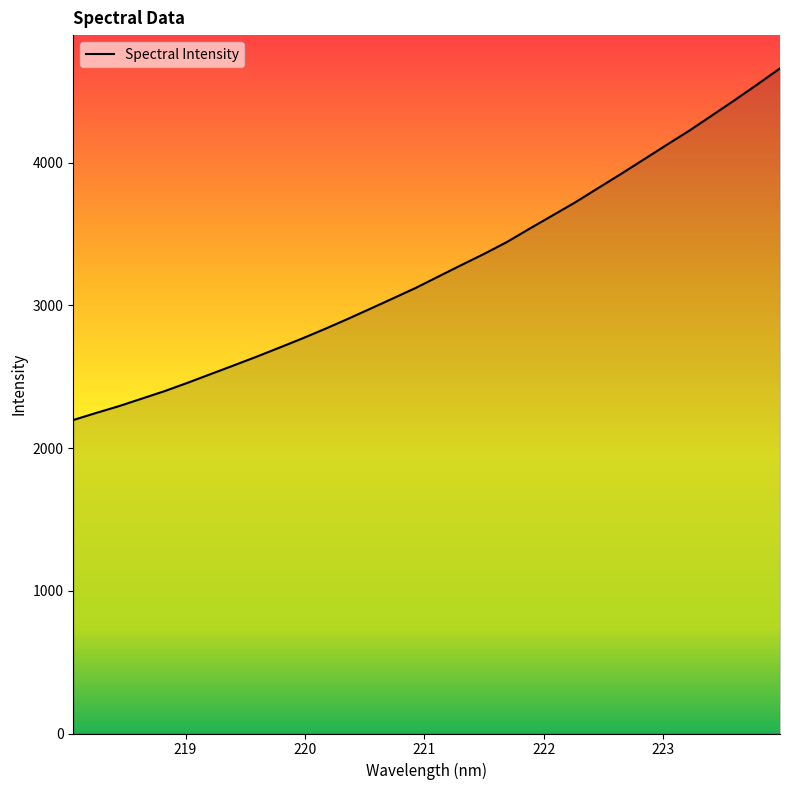

Reading left to right, what are all the values shown in this chart?

2197.3	2246.7	2294.4	2346.9	2399.7	2457.6	2517.9	2578.0	2639.0	2702.3	2766.4	2833.6	2903.5	2975.7	3048.8	3122.2	3202.5	3282.3	3360.8	3443.9	3537.7	3629.8	3721.9	3821.3	3920.1	4021.4	4123.3	4223.6	4330.7	4438.3	4548.9	4661.8